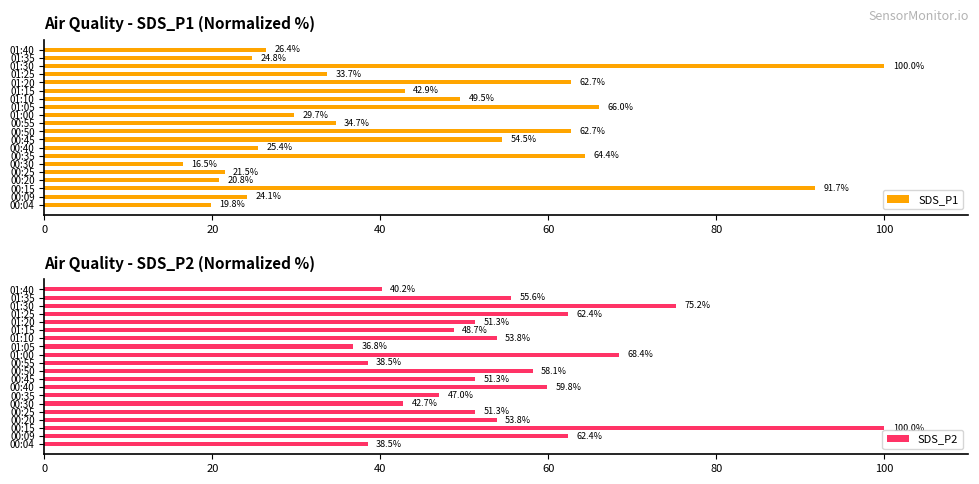

Rank the series by their maximum value, from highest to lowest.

SDS_P1, SDS_P2